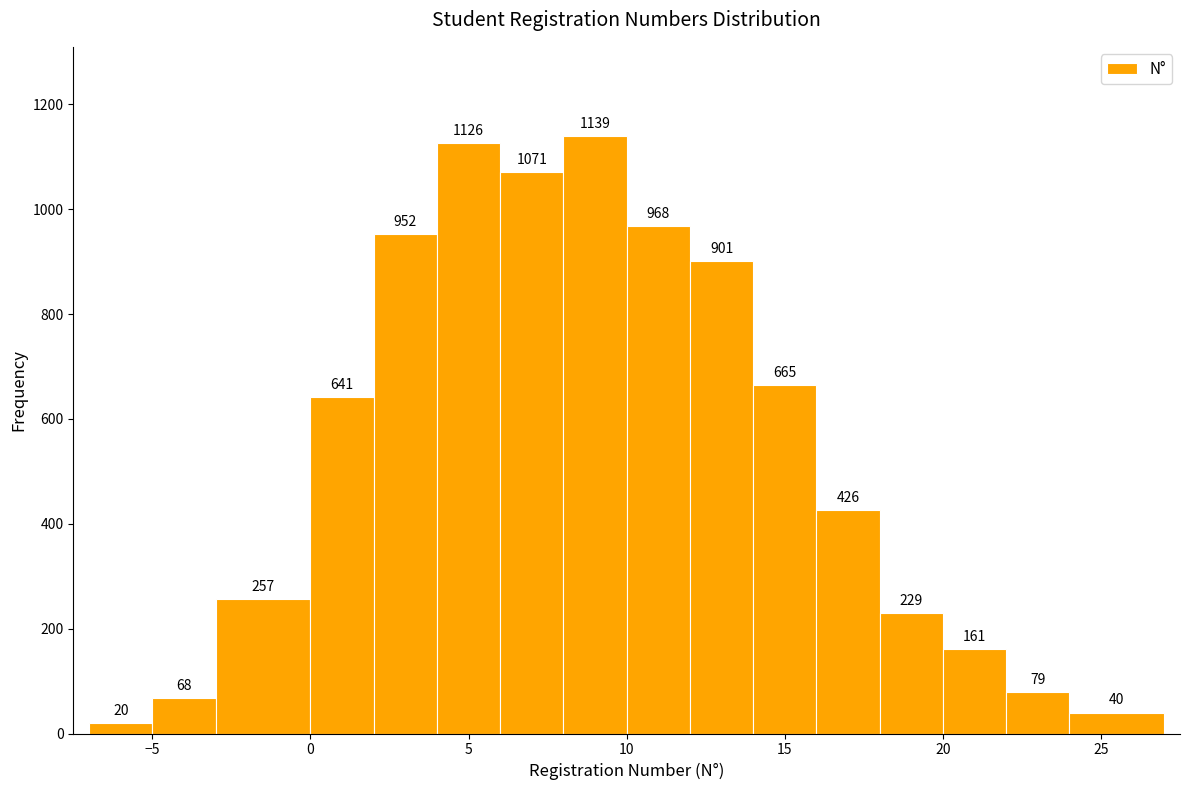

Reading left to right, transcribe this chart: for each bar, give the range it covers on the x-axis and its height.

-7 to -5: 20
-5 to -3: 68
-3 to 0: 257
0 to 2: 641
2 to 4: 952
4 to 6: 1126
6 to 8: 1071
8 to 10: 1139
10 to 12: 968
12 to 14: 901
14 to 16: 665
16 to 18: 426
18 to 20: 229
20 to 22: 161
22 to 24: 79
24 to 27: 40